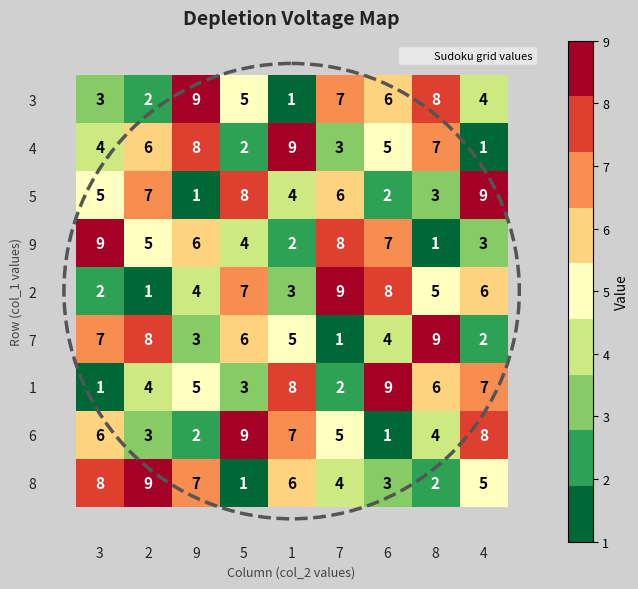

What is the spread (max minus min) of values at 7?

8